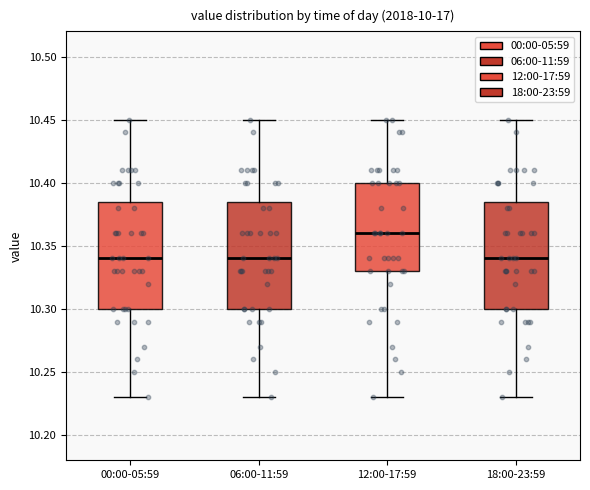

Where is the lower edge of the box for 18:00-23:59 on the y-axis? The values are not printed on the chart, so give them approximately, as read against the axis.

10.300